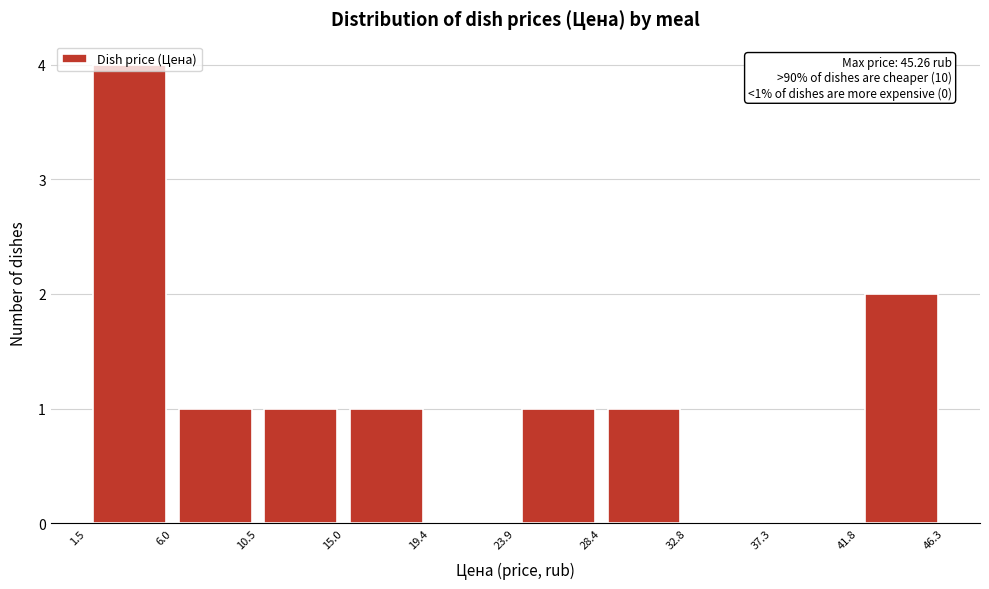

Which range on the x-axis has the tallest bar?

1.5 to 6.0